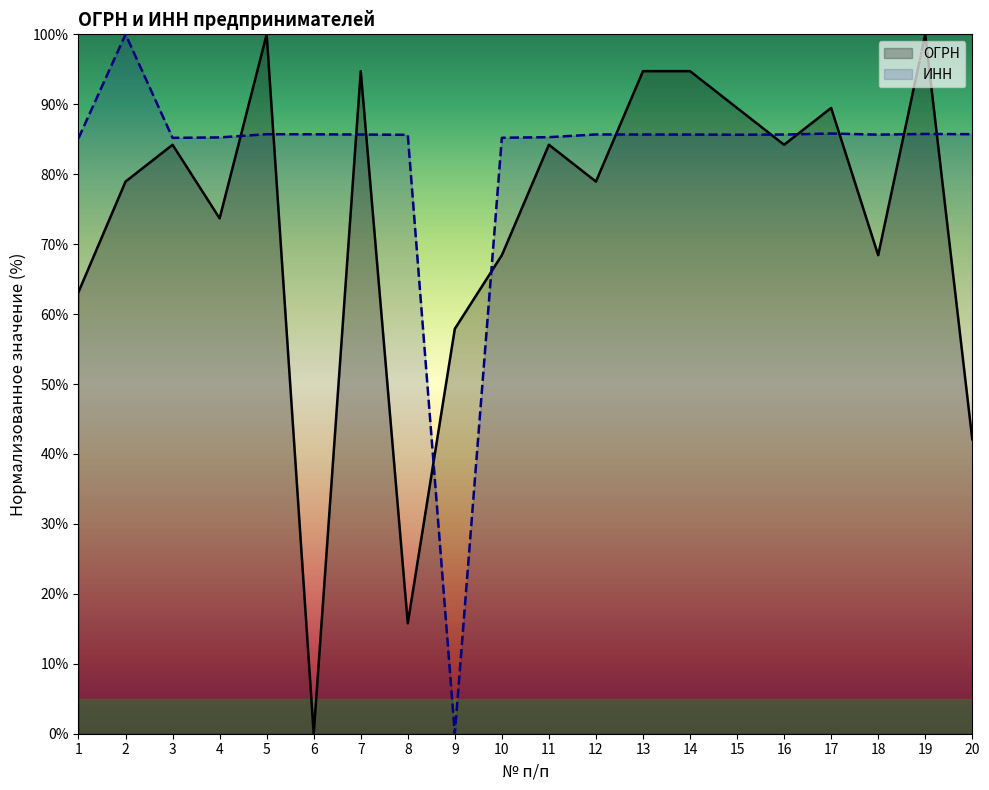

What is the difference between the second highest and second lowest values in the ОГРН series?

84.2